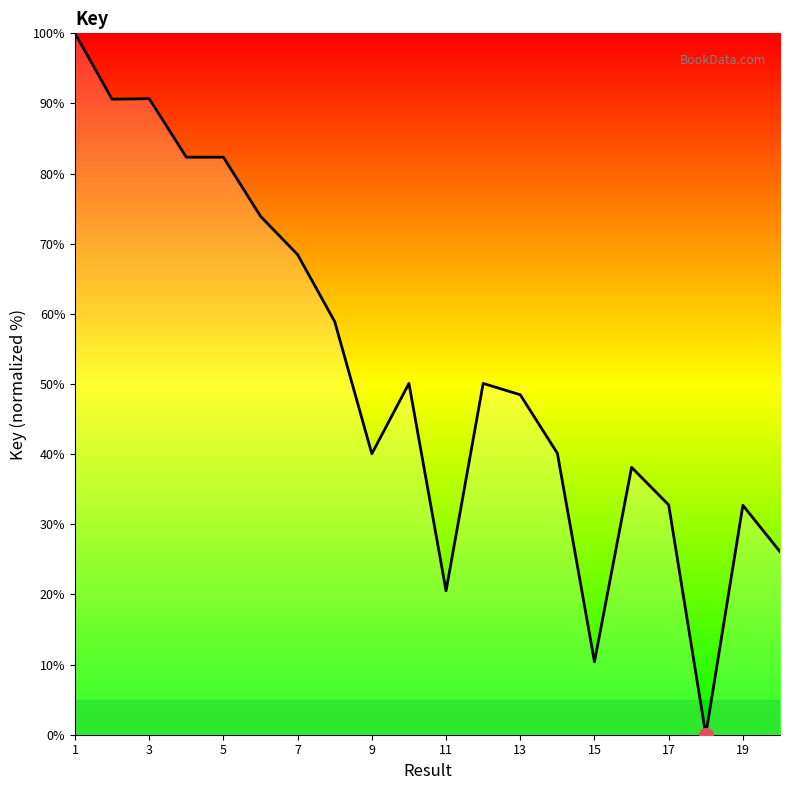

What is the maximum value shown in the chart?

100.0